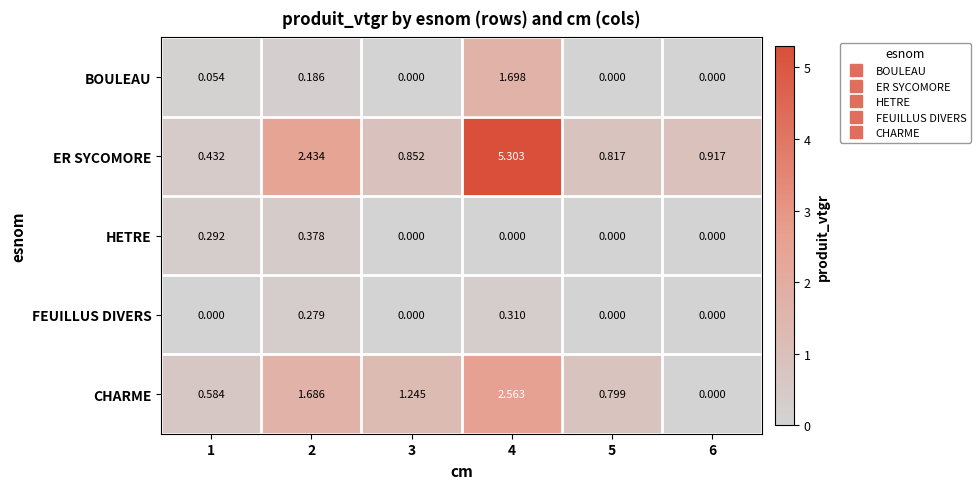

List the series in order of their peak value, highest first.

ER SYCOMORE, CHARME, BOULEAU, HETRE, FEUILLUS DIVERS